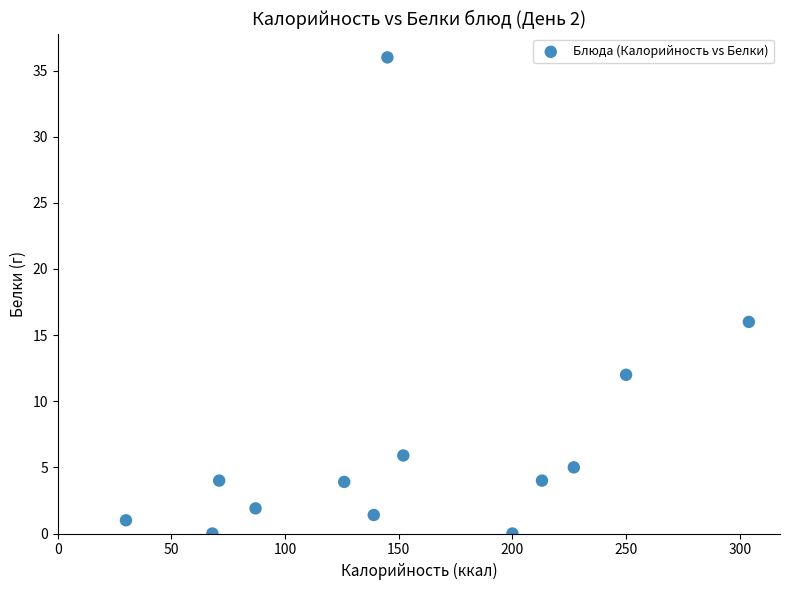

What Y value in the scatter plot is closest to 18?

16.0